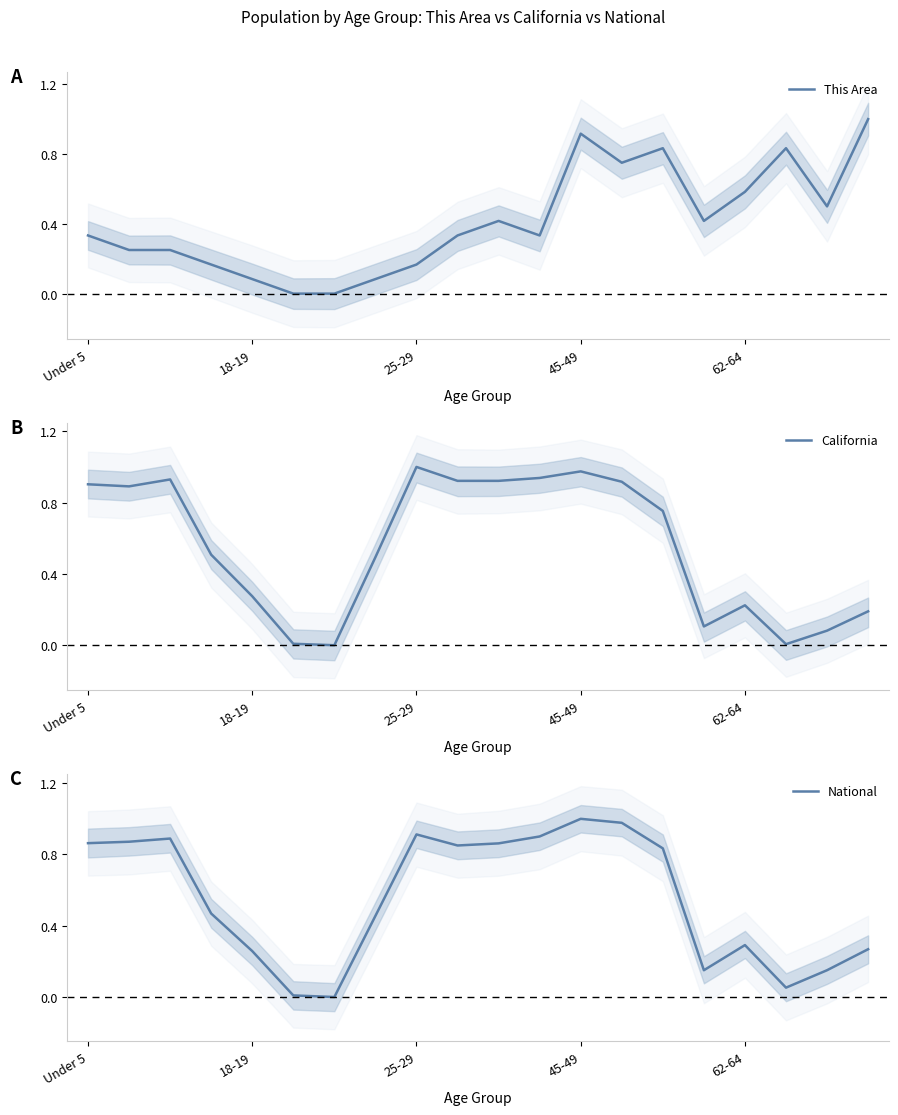

At how many categories does at least one series exceed 0?

19